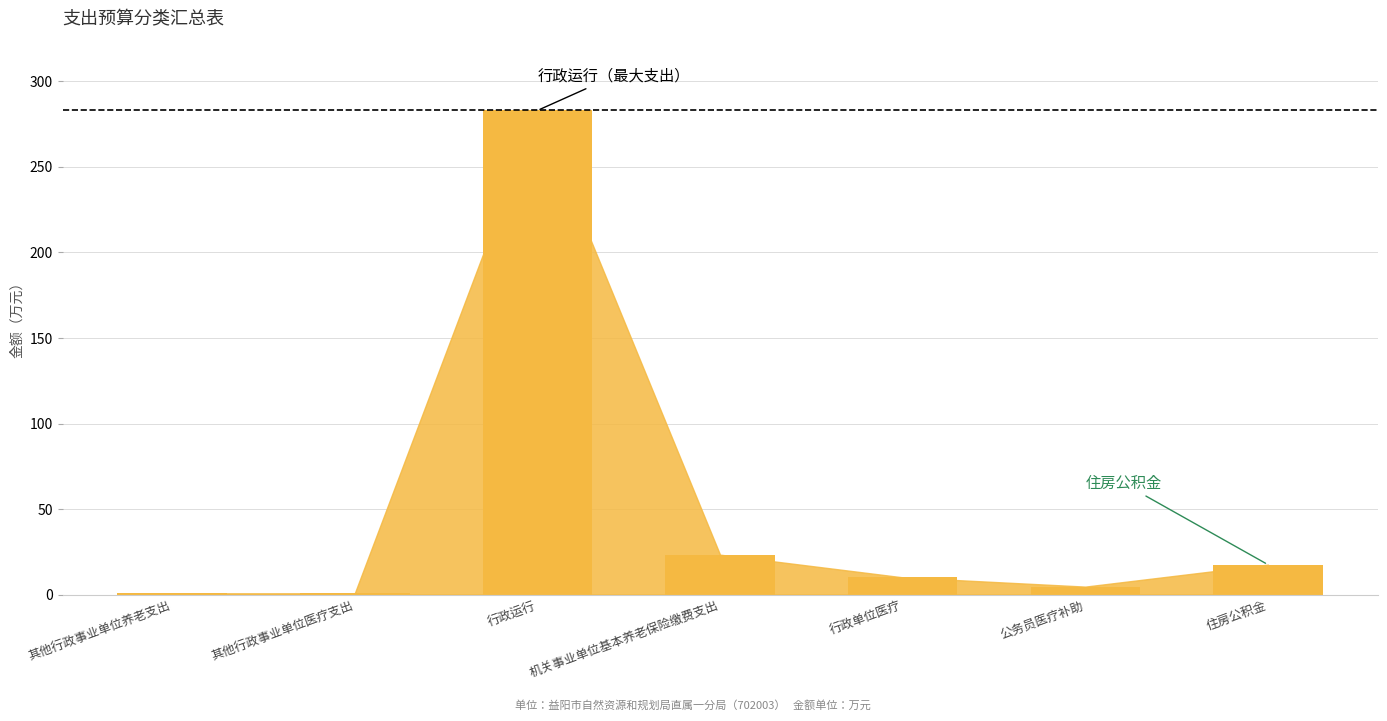

What is the change in value from 行政运行 to 机关事业单位基本养老保险缴费支出?

-259.7